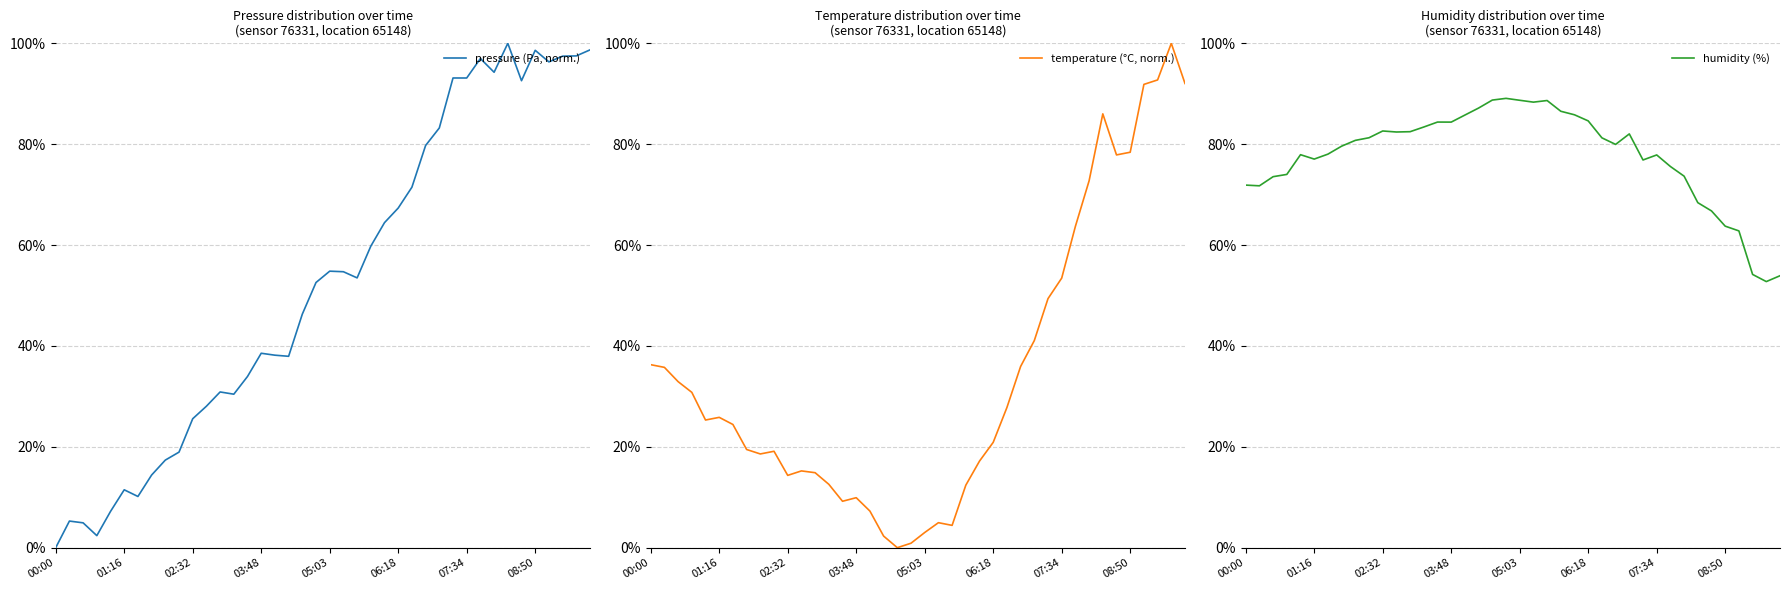

What is the approximate value of temperature (°C, norm.) at 19?

0.9